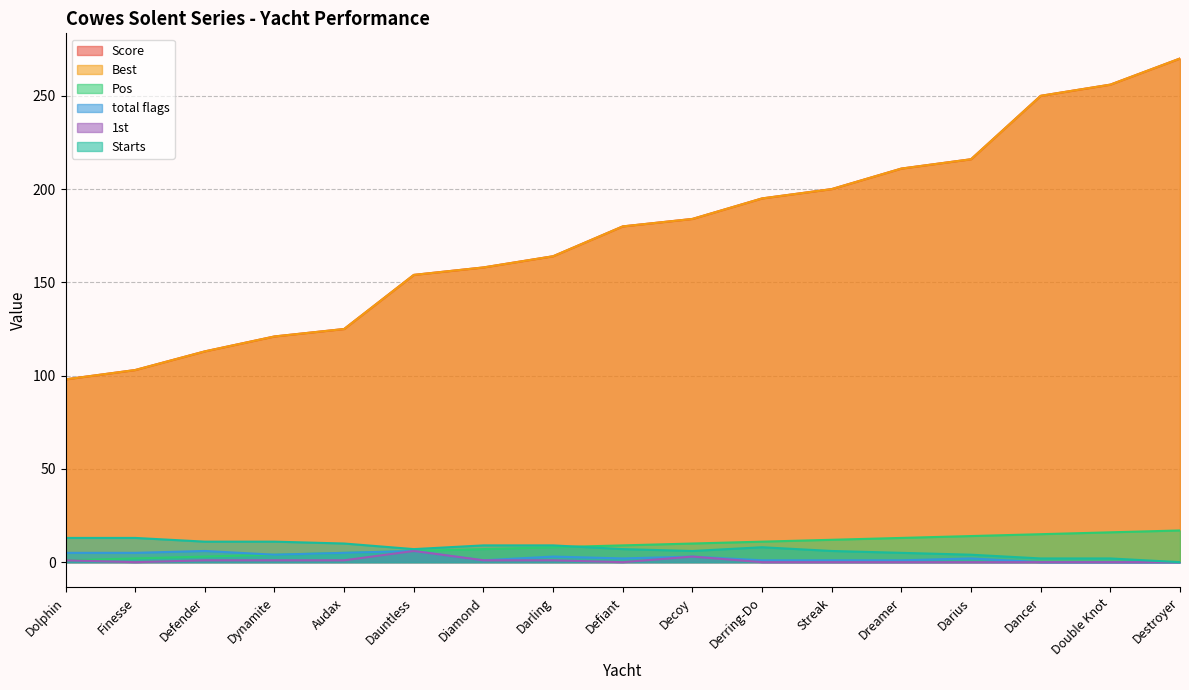

What is the label of the 5th point from the left?

Audax